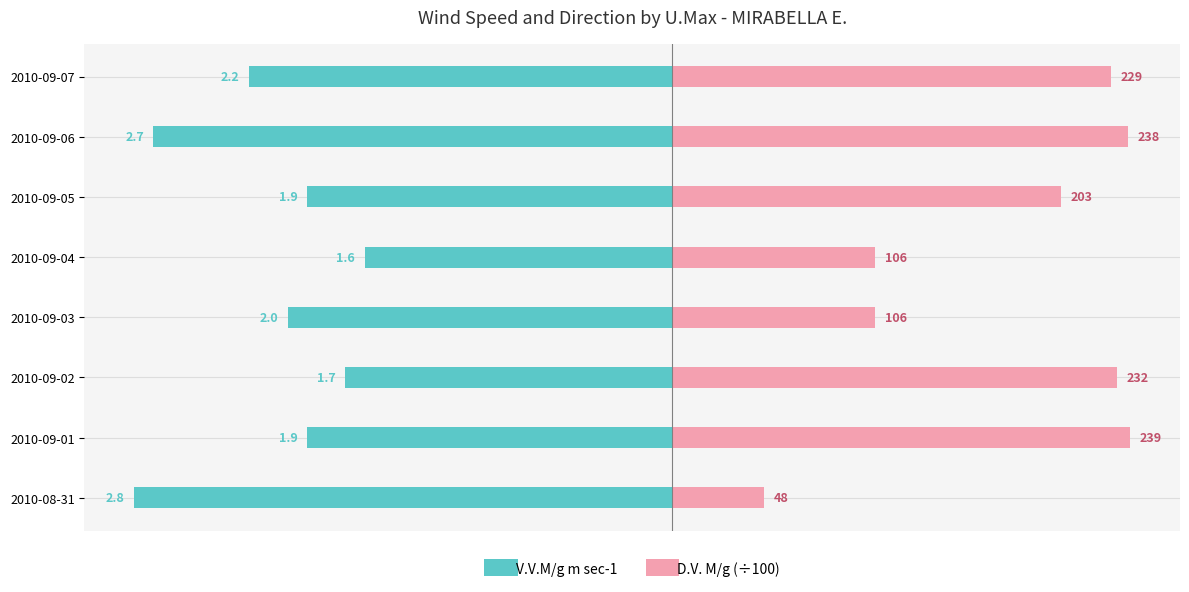

Reading left to right, list all the values displayed in this chart.

V.V.M/g m sec-1: -2.8	-1.9	-1.7	-2.0	-1.6	-1.9	-2.7	-2.2
D.V. M/g (÷100): 0.5	2.4	2.3	1.1	1.1	2.0	2.4	2.3